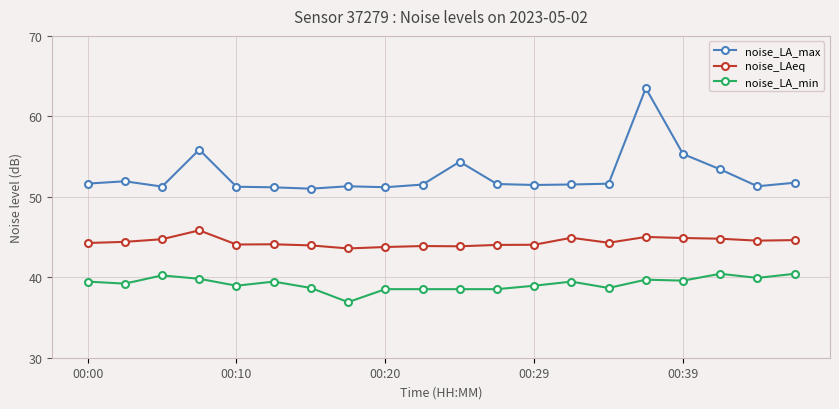

True or false: noise_LAeq has more than 1 interior local peaks.

True